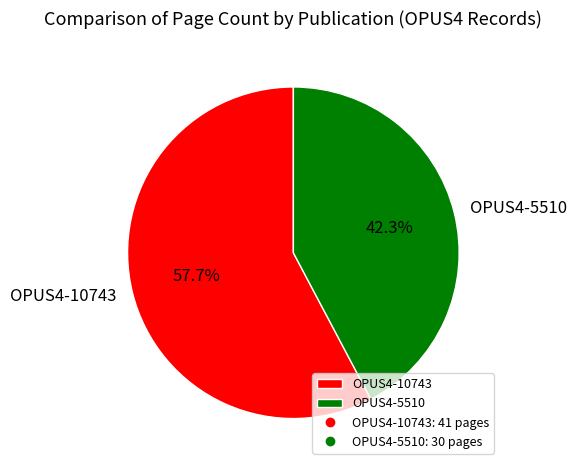

How much of the chart is everything except OPUS4-5510?

57.7%